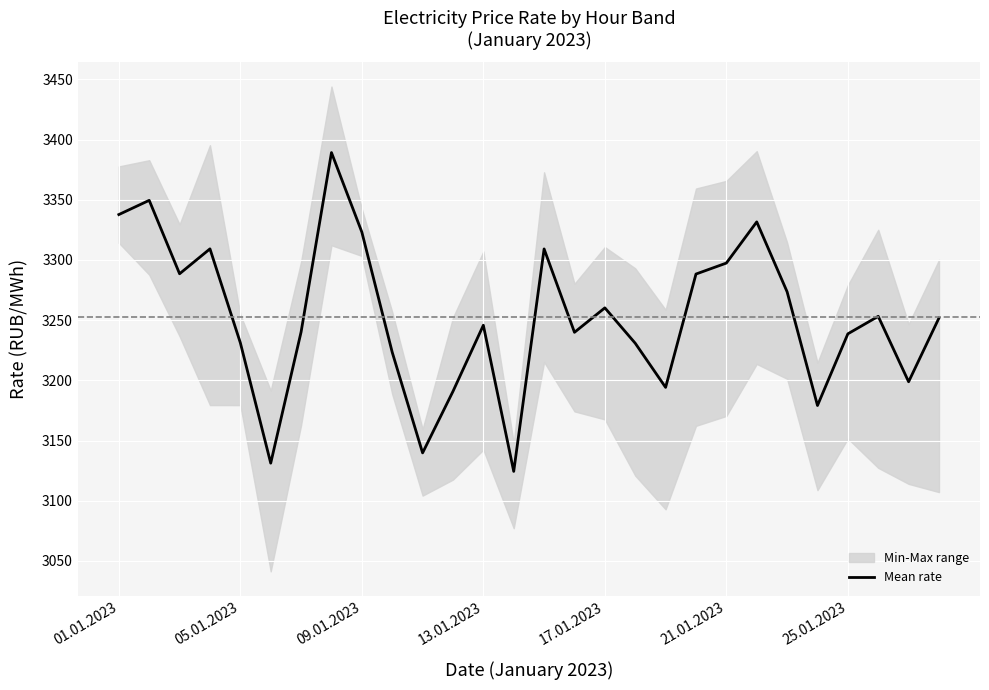

What is the maximum value for Mean rate?

3389.2